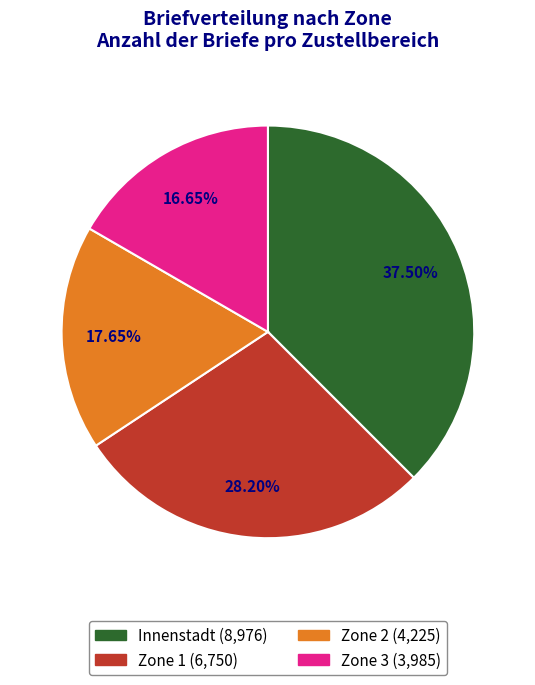

Is it true that Innenstadt is 38% of the pie?

True